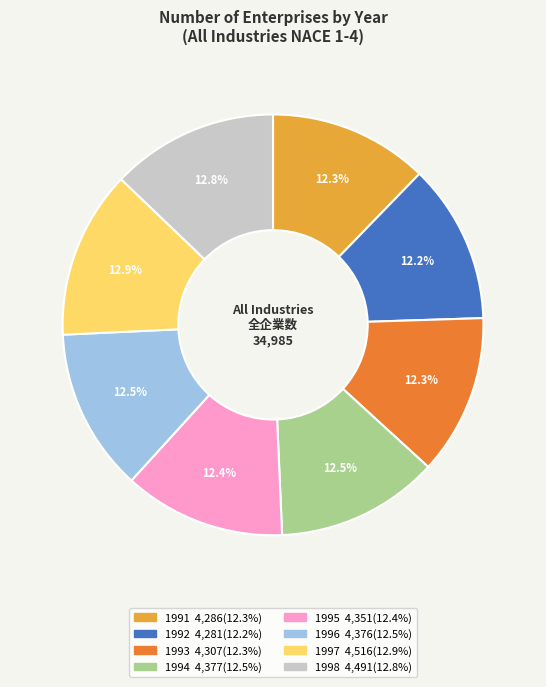

Combined, do 1997 and 1998 account for over 50%?

No